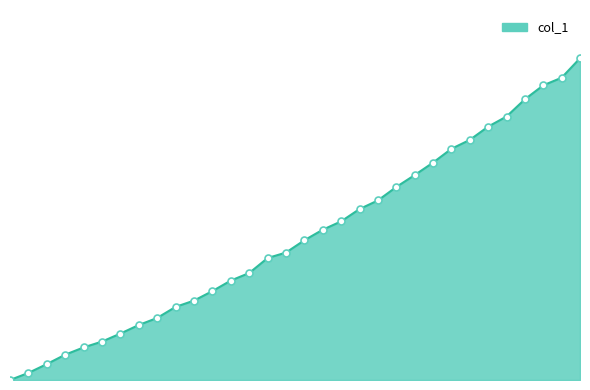

Does the chart display data point markers on the line(s)?

No